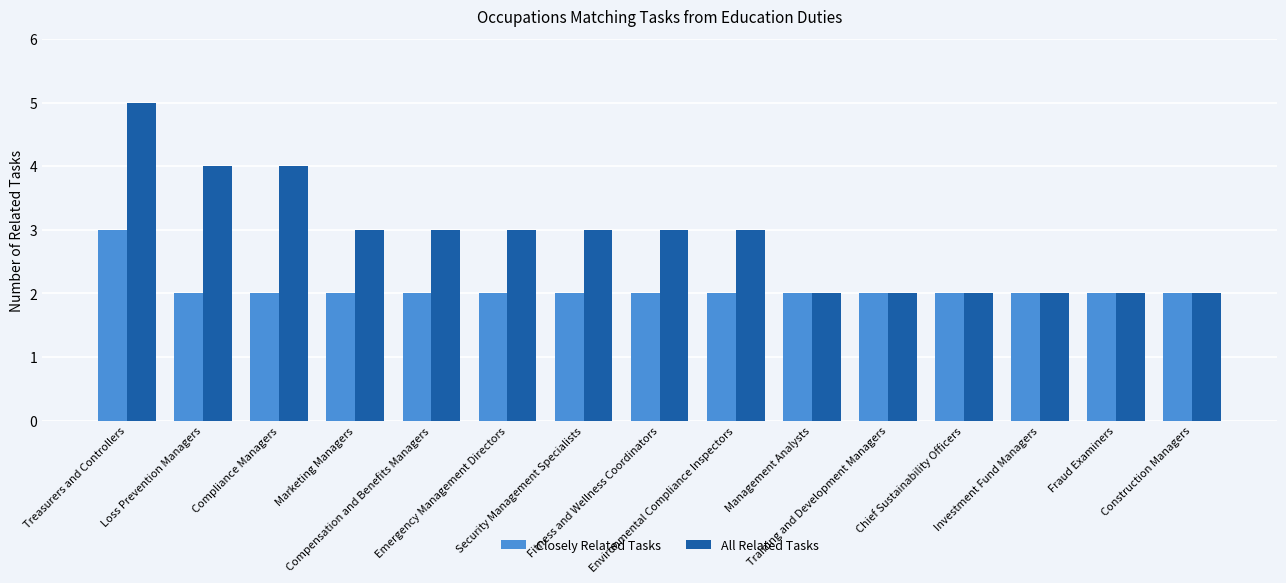

What is the average value of the Closely Related Tasks series?

2